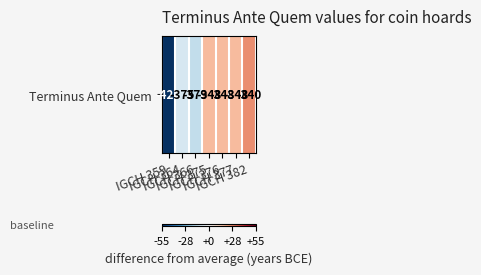

Which has a higher value, IGCH 376 or IGCH 364?

IGCH 376